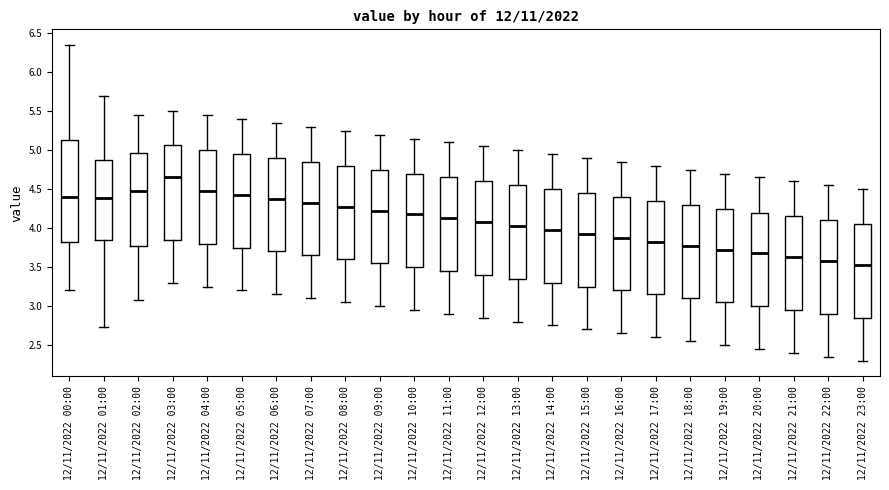

Which box's median line is the highest?

12/11/2022 03:00